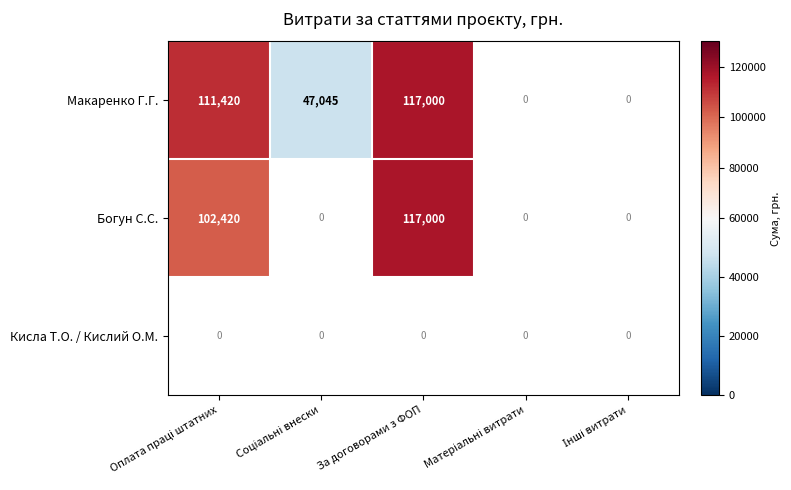

Is it true that Макаренко Г.Г. equals 117000 at За договорами з ФОП?

True